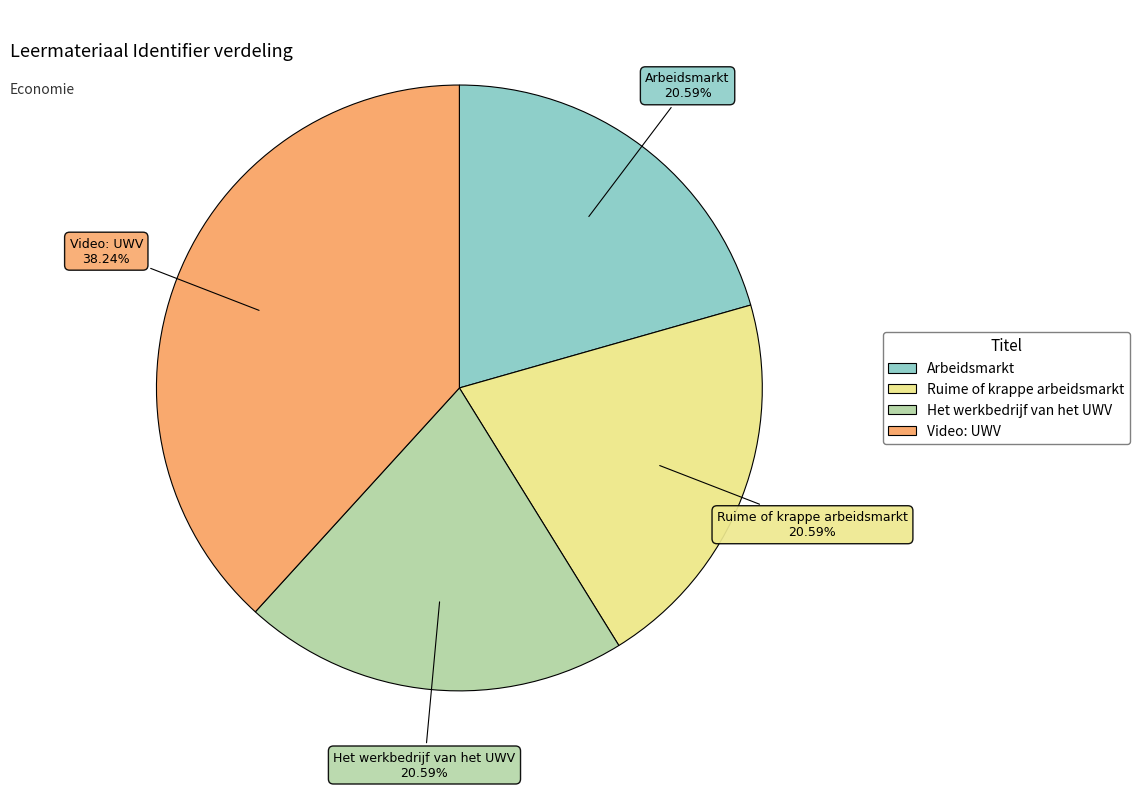

What is the ratio of the value at Video: UWV to the value at Ruime of krappe arbeidsmarkt?

1.9